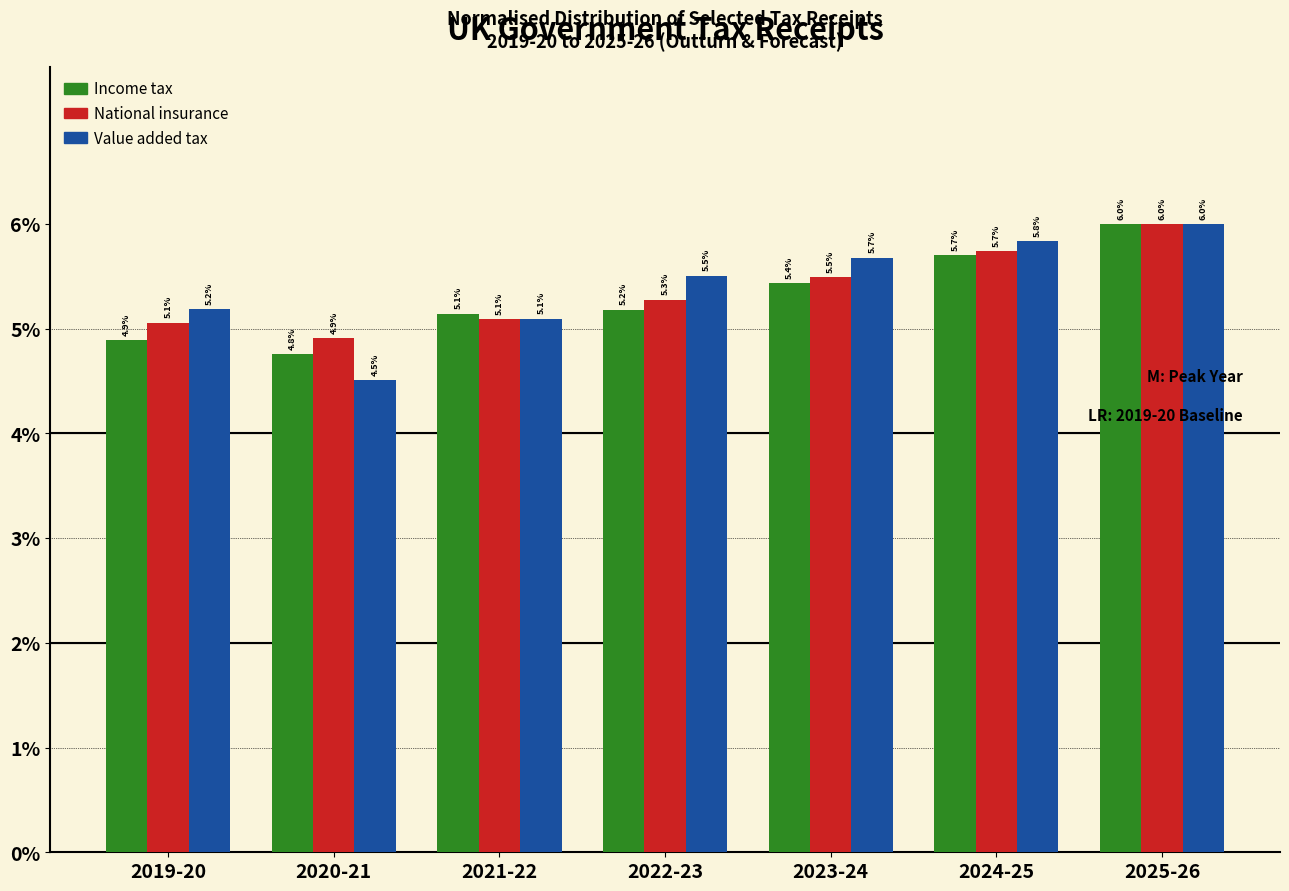

Reading right to left, list all the values displayed in this chart.

Income tax: 6.0	5.7	5.4	5.2	5.1	4.8	4.9
National insurance: 6.0	5.7	5.5	5.3	5.1	4.9	5.1
Value added tax: 6.0	5.8	5.7	5.5	5.1	4.5	5.2